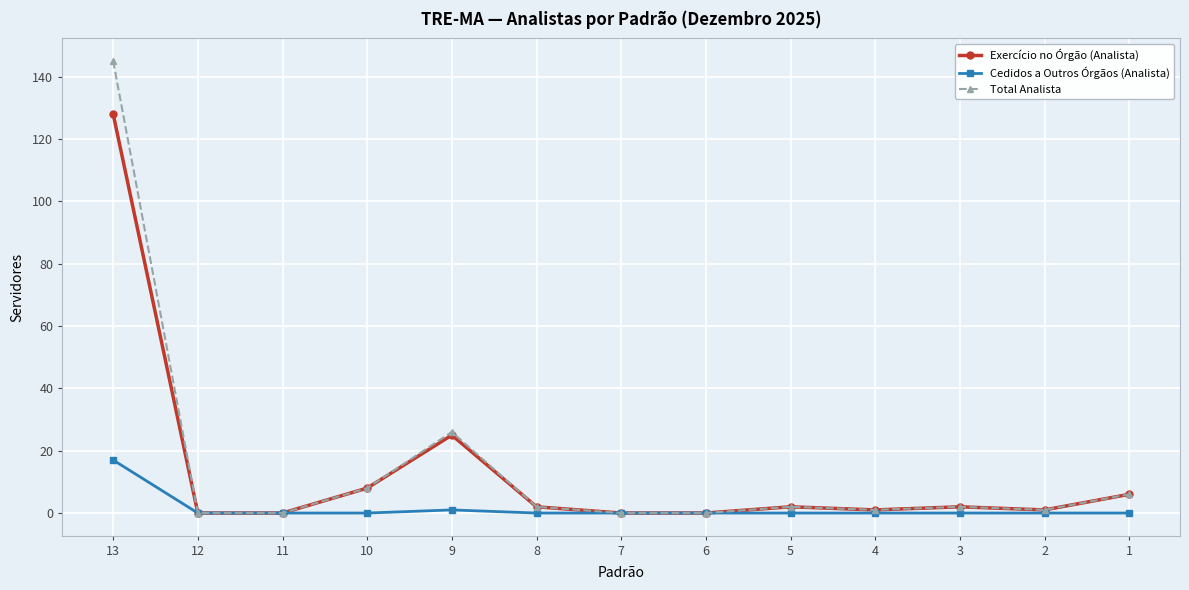

Where is Exercício no Órgão (Analista) nearest to the value 64?

9